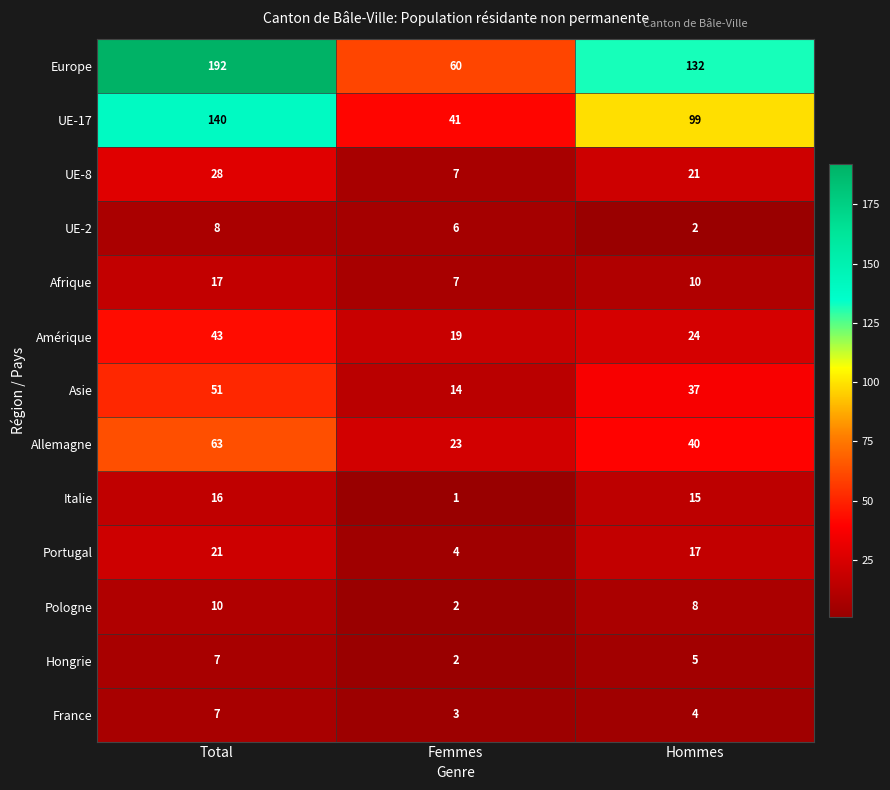

Is the value of Afrique at Total greater than the value of UE-2 at Femmes?

Yes